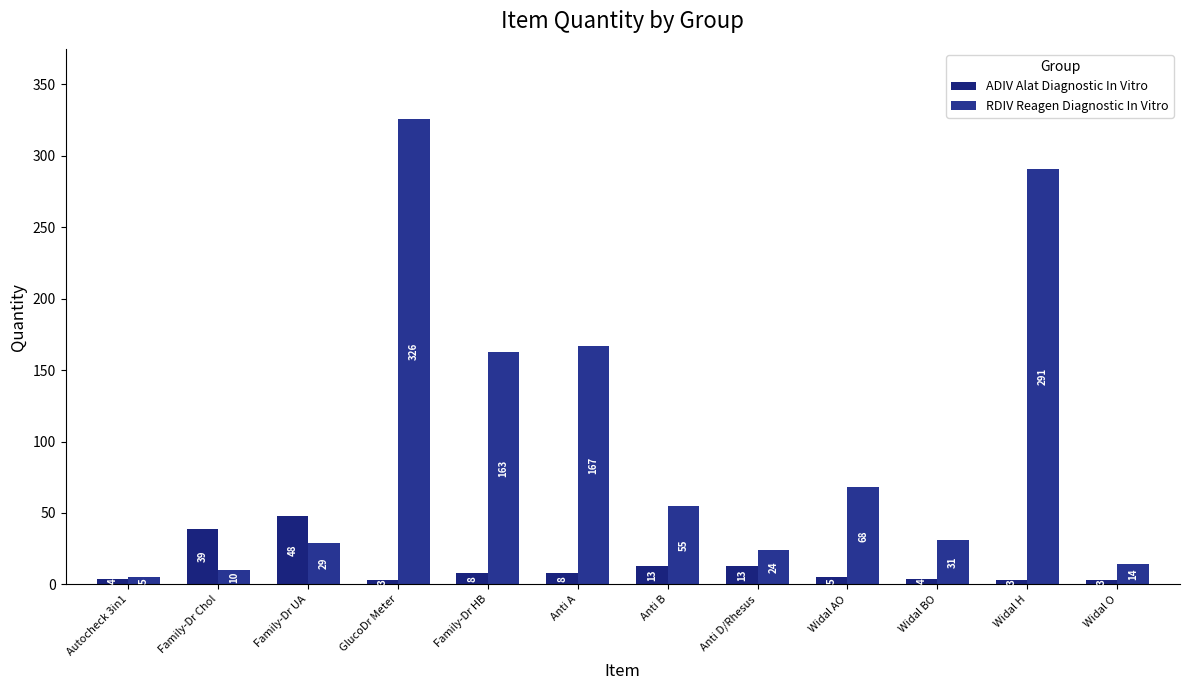

What is the difference between the second highest and minimum values in the RDIV Reagen Diagnostic In Vitro series?

286